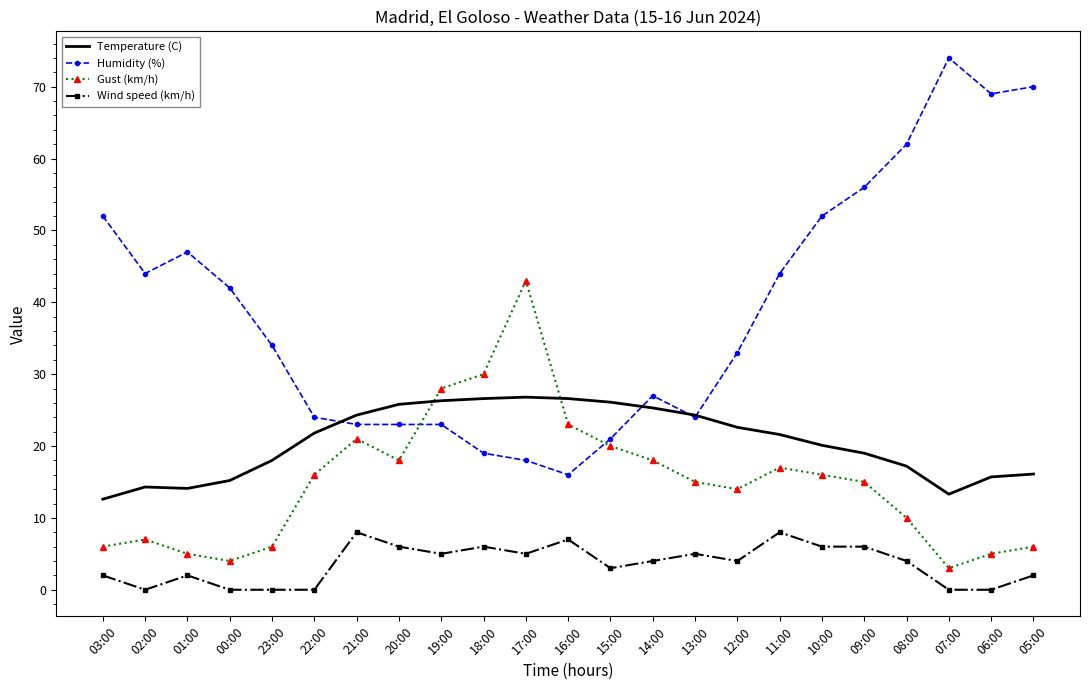

List the series in order of their peak value, highest first.

Humidity (%), Gust (km/h), Temperature (C), Wind speed (km/h)